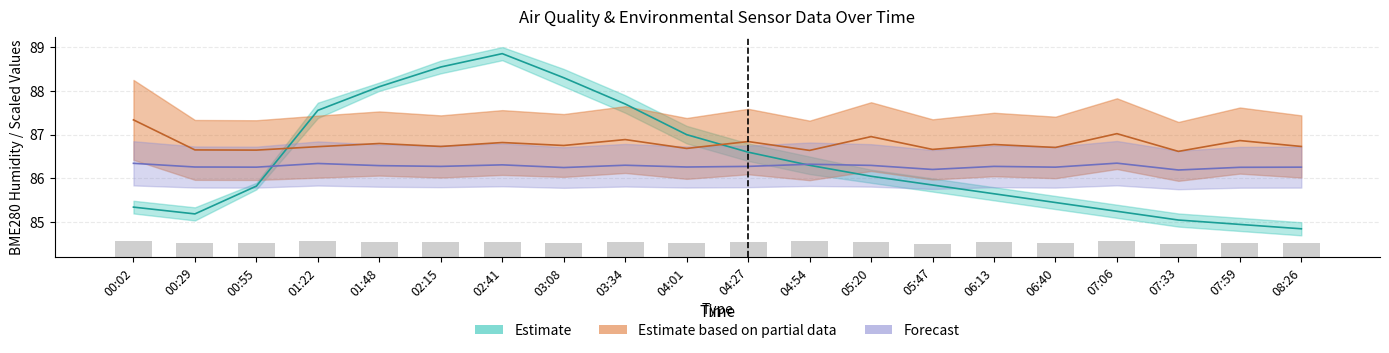

At how many categories does at least one series exceed 68?

20